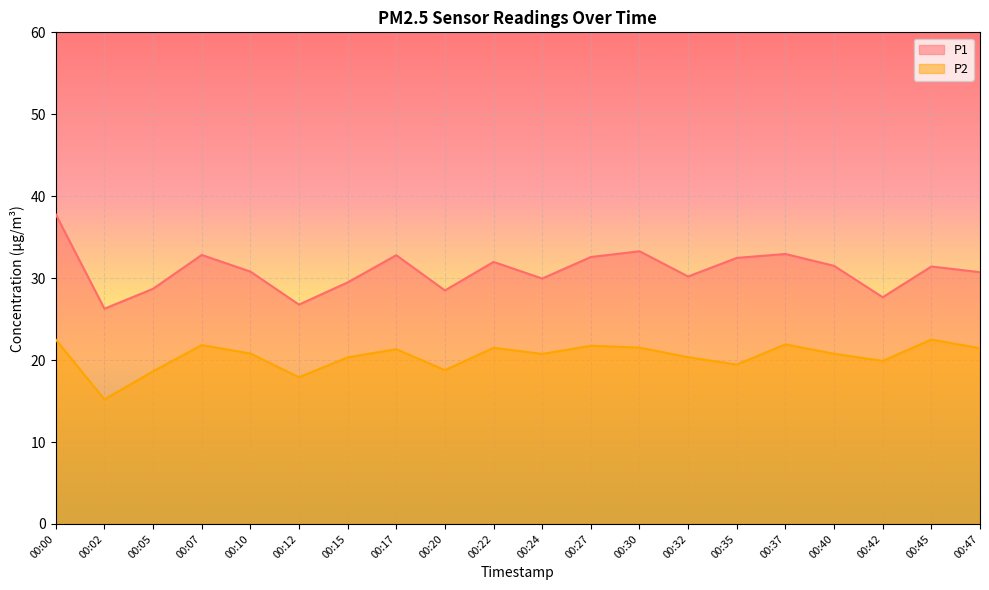

How many values in the P1 series exceed 31?

10